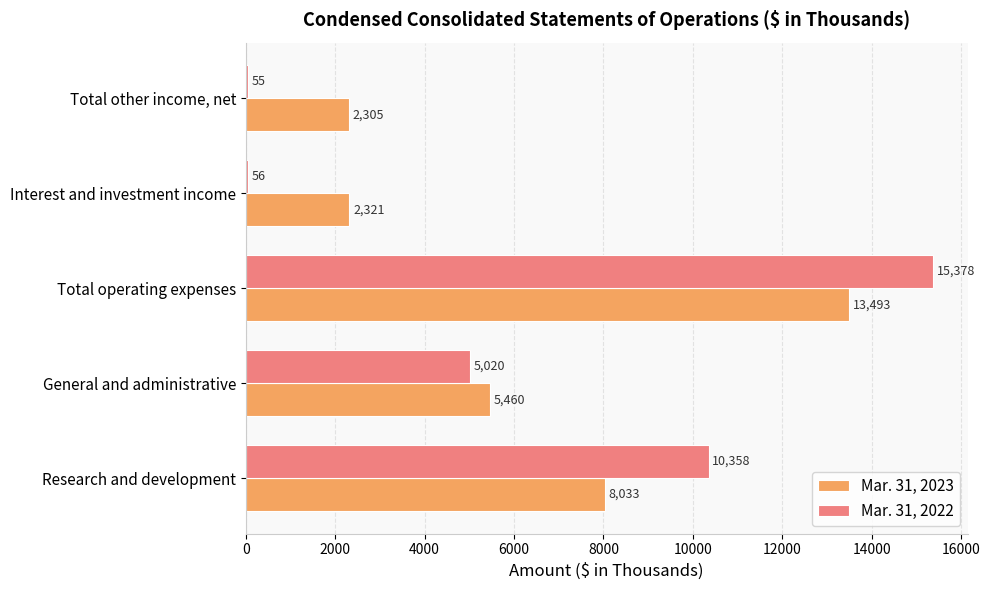

The value of Mar. 31, 2022 at Total operating expenses is 20304. True or false?

False